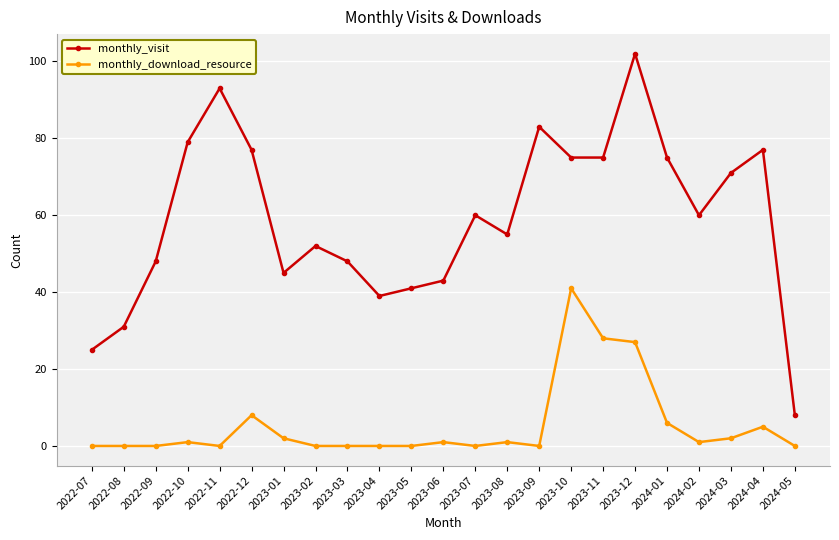

Which series changed the most between 2023-02 and 2023-08?

monthly_visit